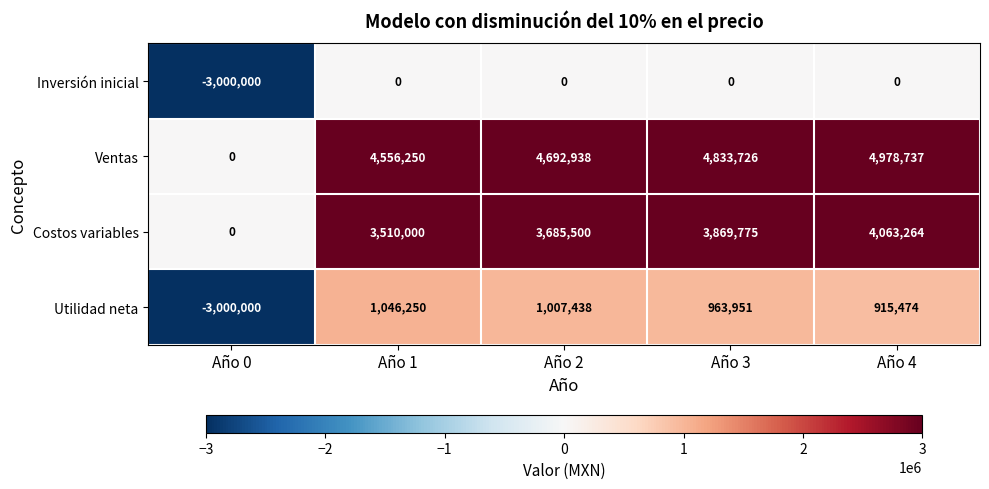

Rank the series by their maximum value, from lowest to highest.

Inversión inicial, Utilidad neta, Costos variables, Ventas